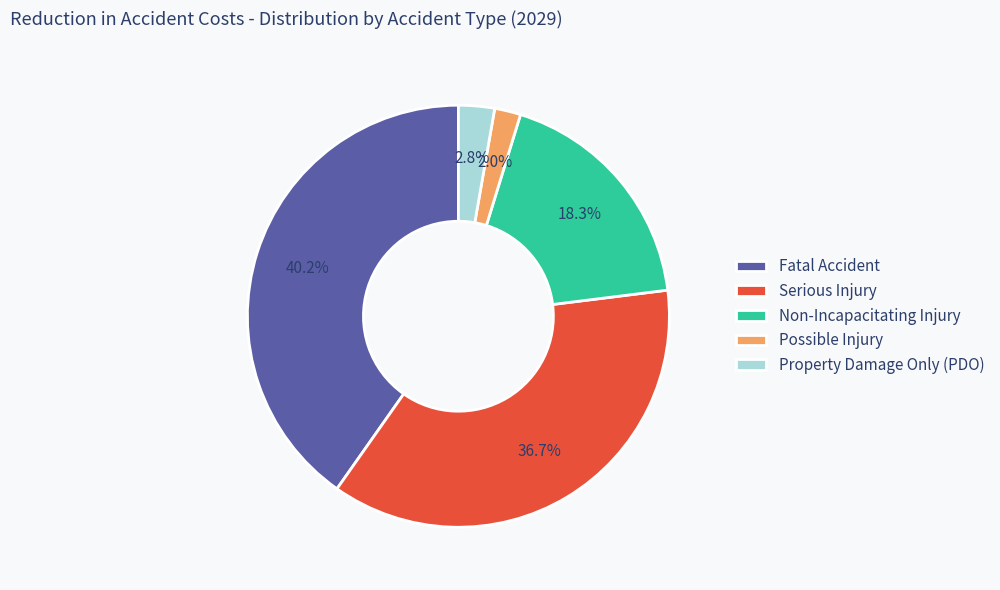

To the nearest percent, what portion does Fatal Accident represent?

40%